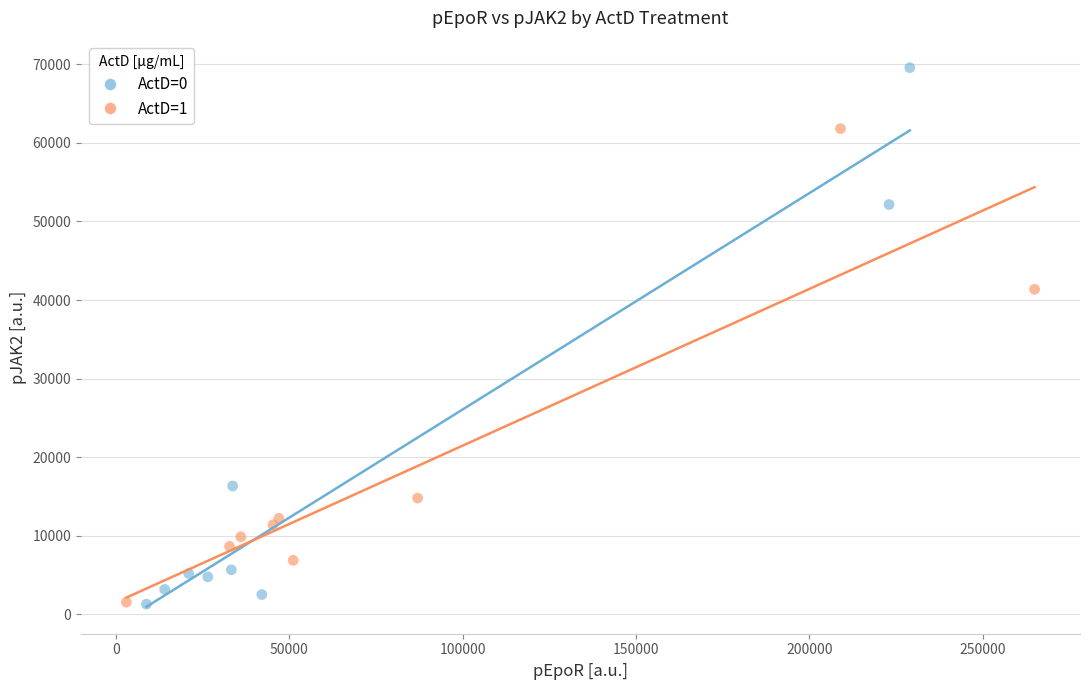

Which series reaches the maximum Y coordinate?

ActD=0